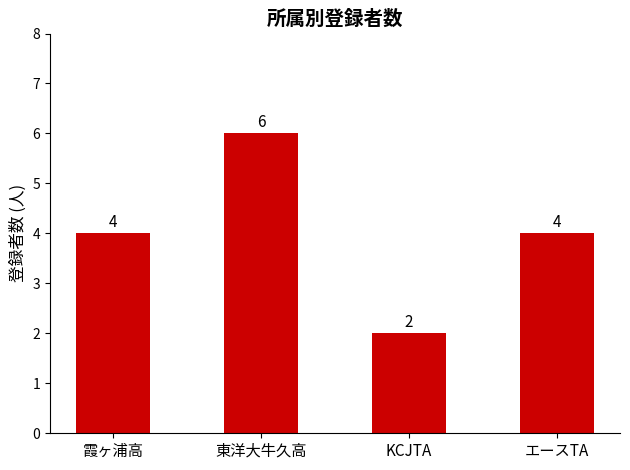

What is the change in value from 東洋大牛久高 to エースTA?

-2